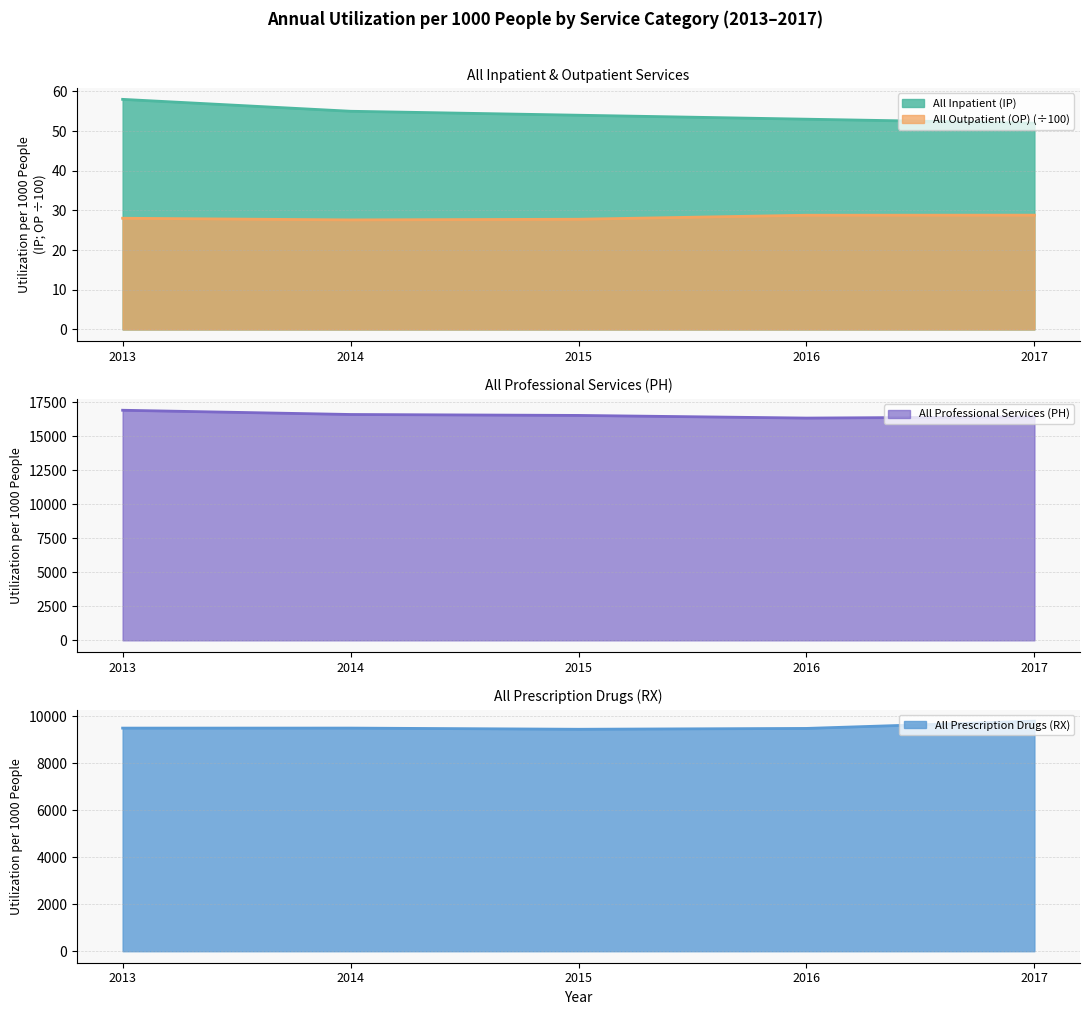

Which series has the largest range (max minus min)?

All Professional Services (PH)